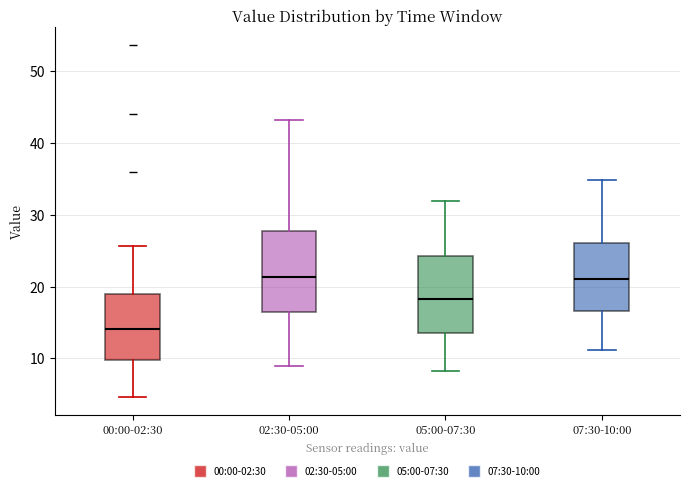

Reading left to right, read every box against the y-axis: the position of its median line, the range the box covers, and the ends of its whiskers. The values are not printed on the chart, so give them approximately, as read against the axis.

00:00-02:30: median 14, box 10 to 19, whiskers 5 to 26
02:30-05:00: median 21, box 16 to 28, whiskers 9 to 43
05:00-07:30: median 18, box 14 to 24, whiskers 8 to 32
07:30-10:00: median 21, box 17 to 26, whiskers 11 to 35